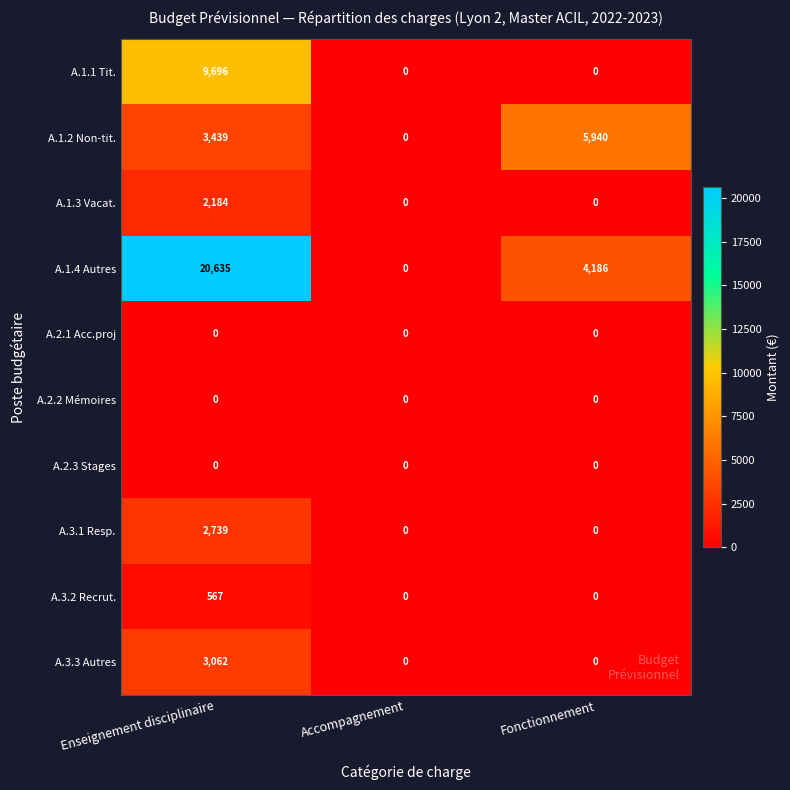

Which label corresponds to the largest value in the chart?

Enseignement disciplinaire